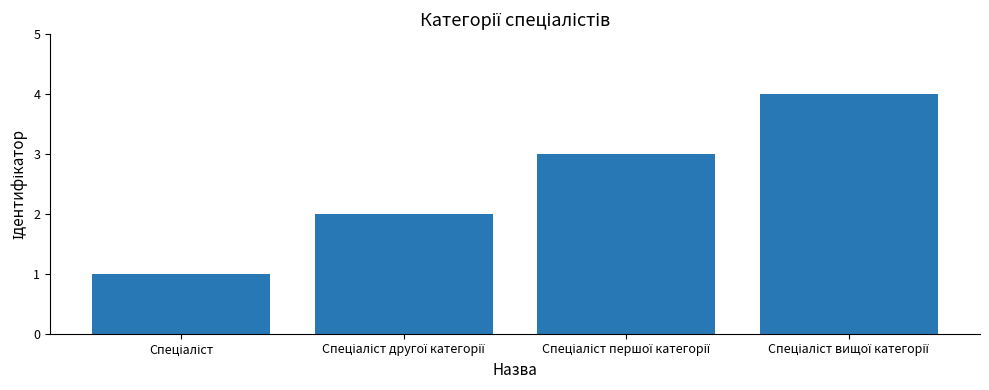

What is the sum of all values?

10